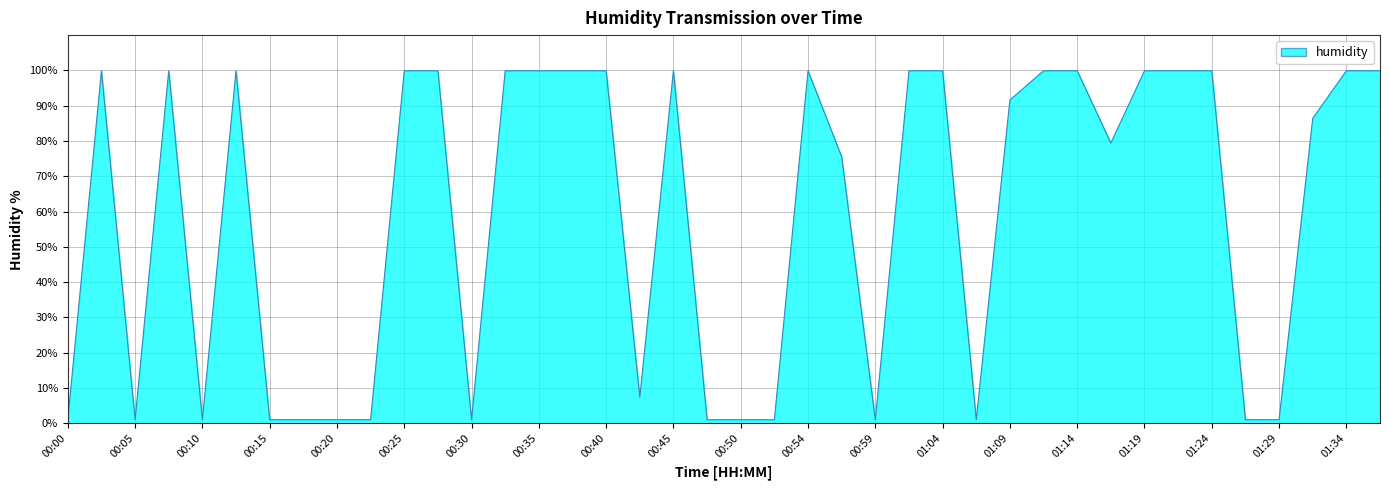

What is the difference between the maximum and minimum values?

98.9